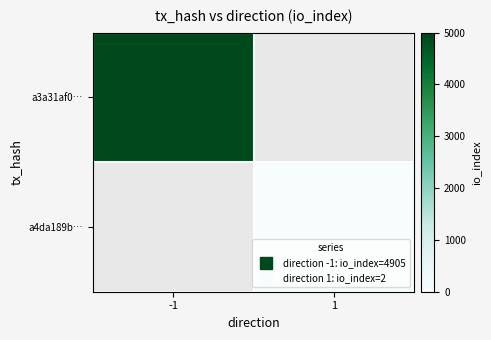

Rank the series at -1 from lowest to highest value.

a3a31af0…, a4da189b…